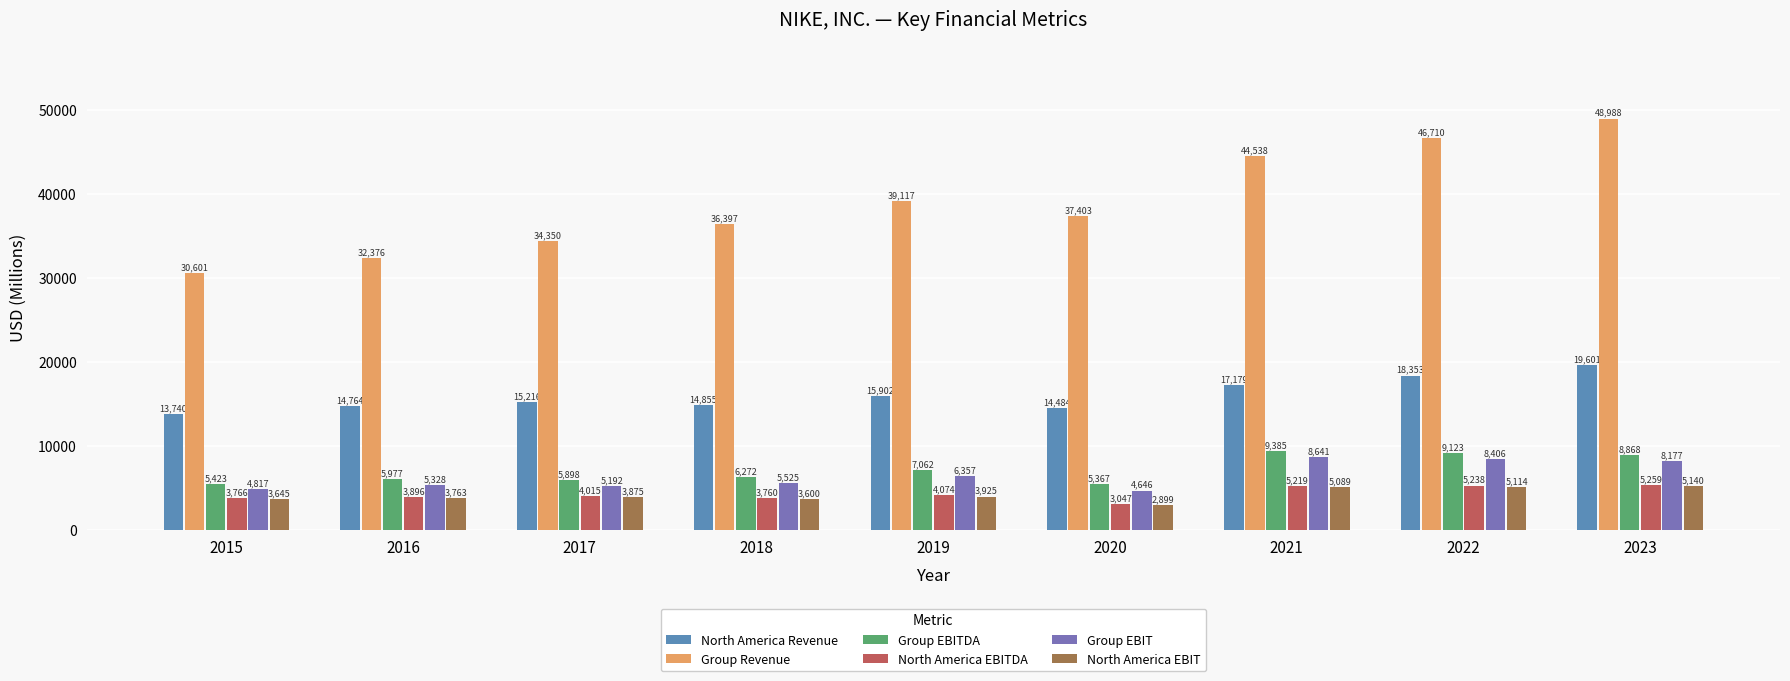

True or false: North America Revenue has a value of 4206 at 2020.

False